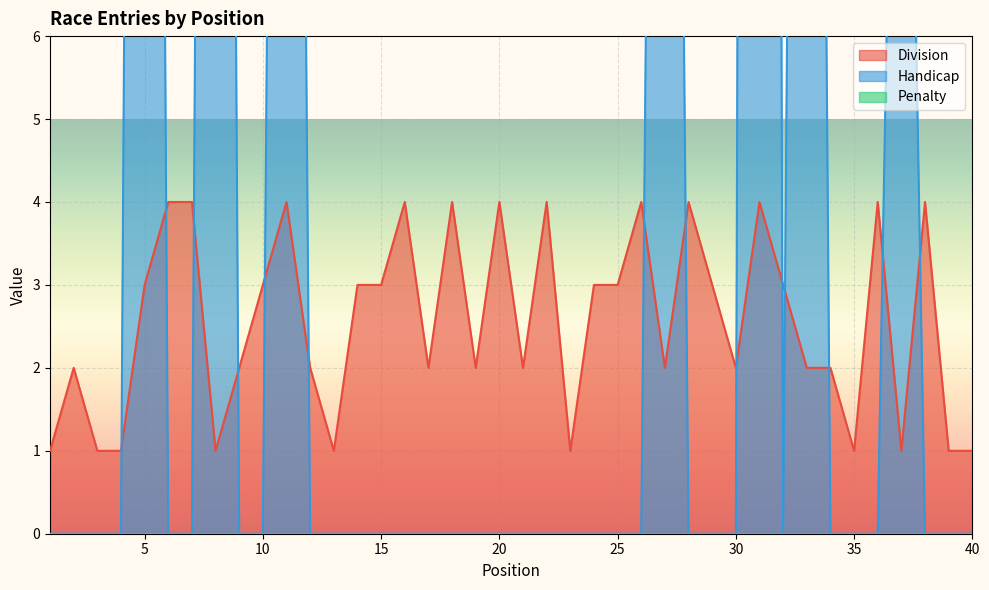

Reading right to left, extract all data points from this chart.

Division: 1	1	4	1	4	1	2	2	3	4	2	3	4	2	4	3	3	1	4	2	4	2	4	2	4	3	3	1	2	4	3	2	1	4	4	3	1	1	2	1
Handicap: 0	0	0	16	0	0	0	36	0	87	0	0	0	31	0	0	0	0	0	0	0	0	0	0	0	0	0	0	0	35	0	0	45	0	0	45	0	0	0	0